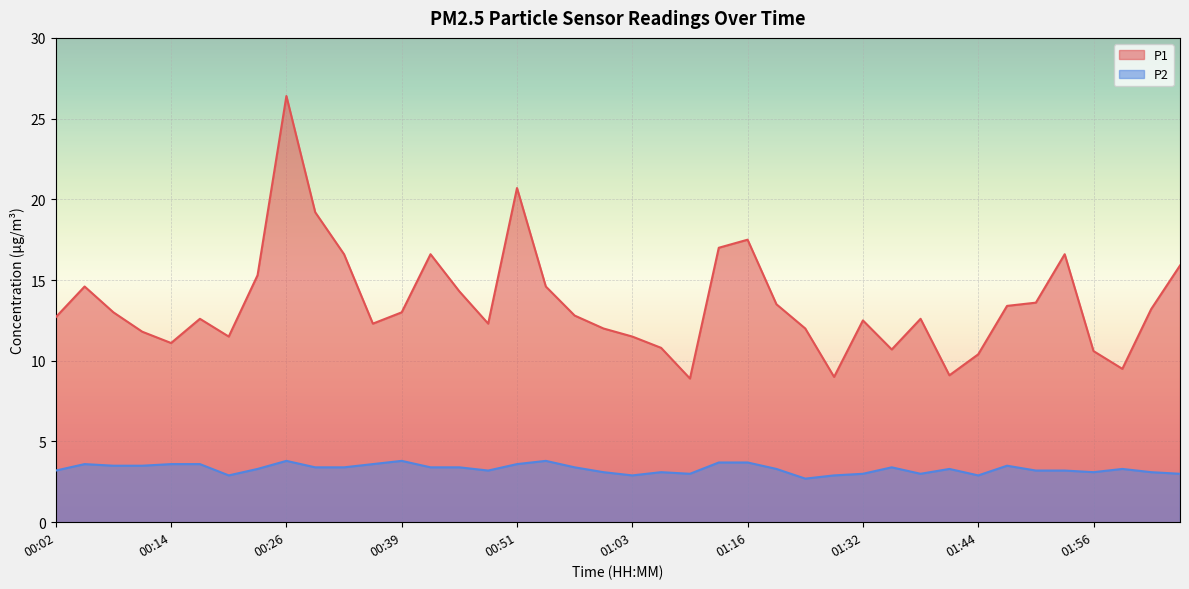

How many data points in P1 are less than 12?

12